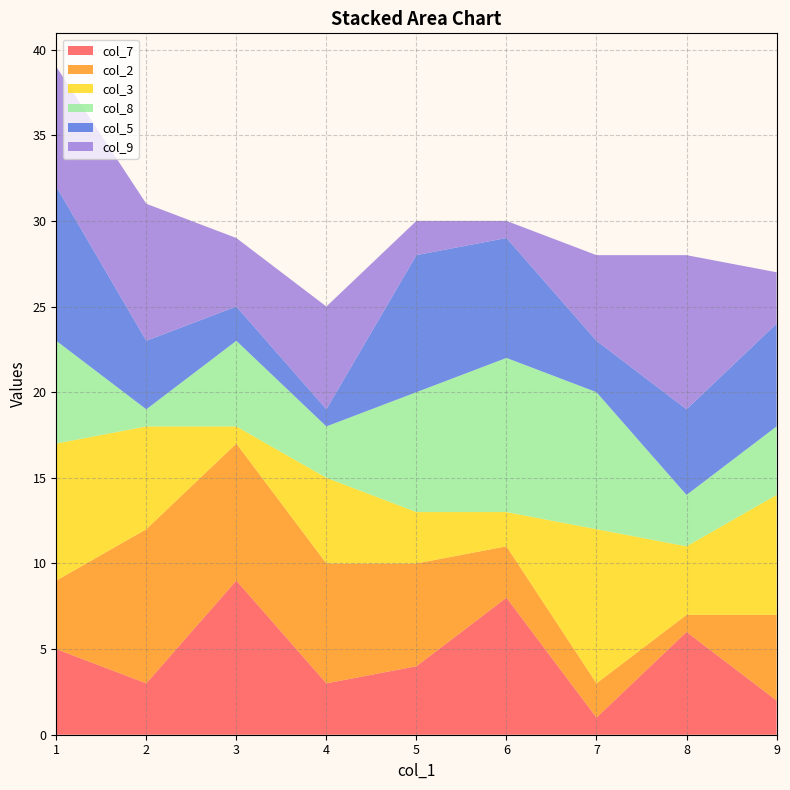

The value of col_7 at 4 is 1. True or false?

False